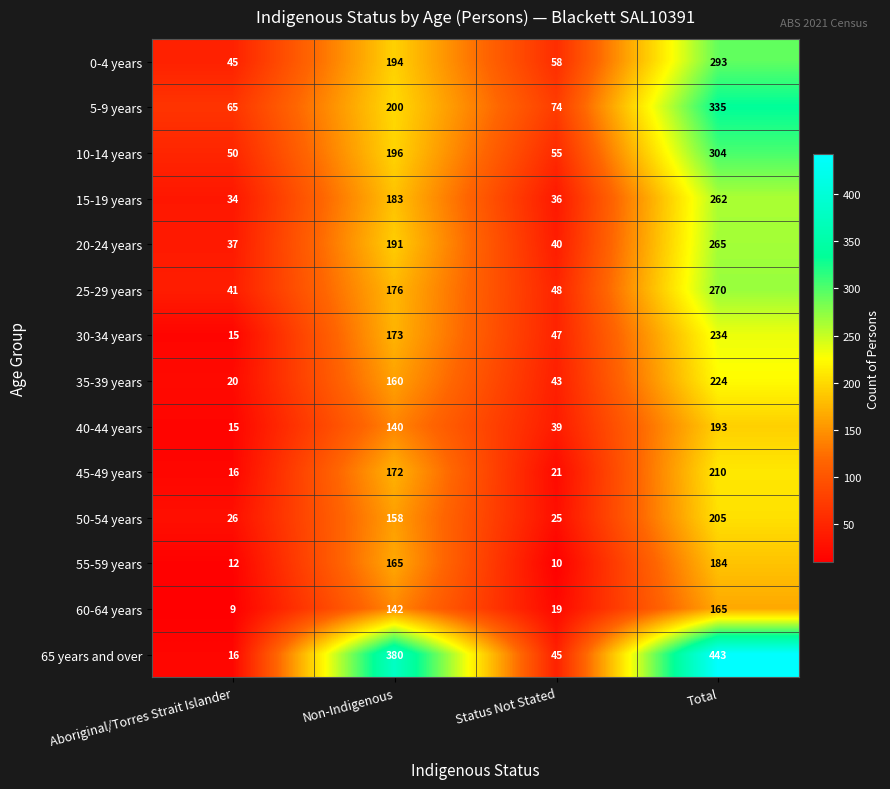

Rank the series at Non-Indigenous from lowest to highest value.

40-44 years, 60-64 years, 50-54 years, 35-39 years, 55-59 years, 45-49 years, 30-34 years, 25-29 years, 15-19 years, 20-24 years, 0-4 years, 10-14 years, 5-9 years, 65 years and over